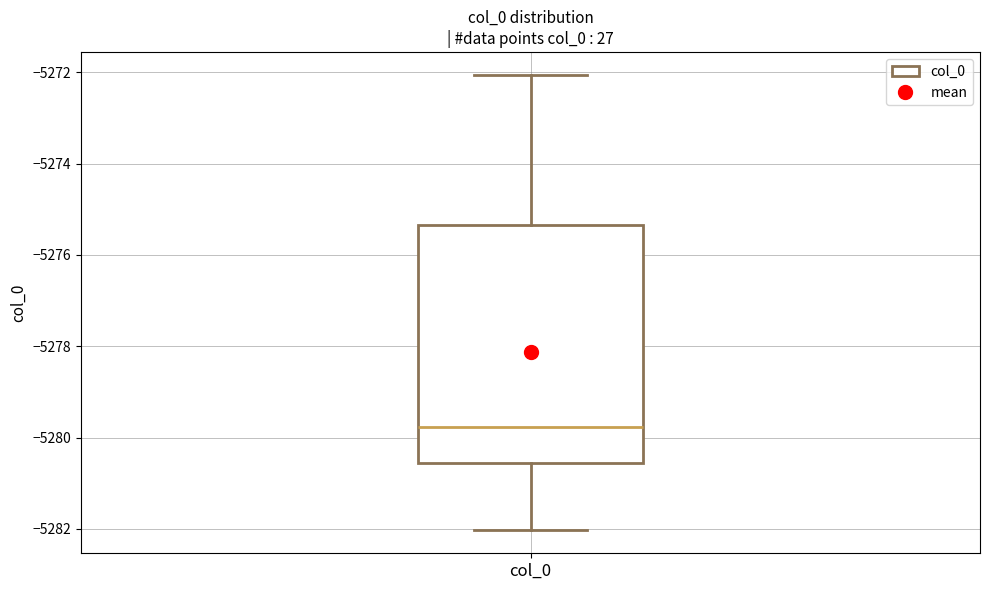

Transcribe this box plot: give where the median line is, the range the box spans, and where the two whiskers end, as read against the y-axis. The values are not printed on the chart, so give them approximately, as read against the axis.

median -5279.8, box -5280.6 to -5275.4, whiskers -5282.0 to -5272.0